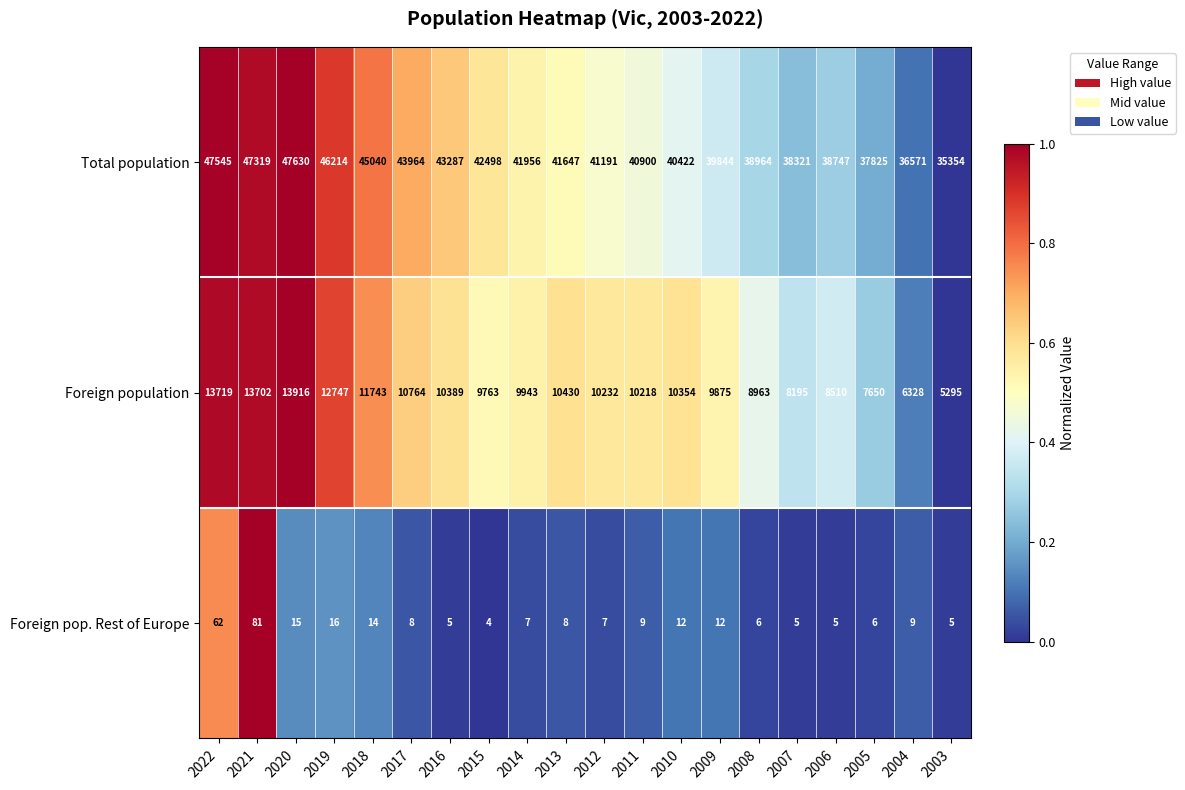

The Foreign pop. Rest of Europe series shows 9 at 2005. True or false?

False